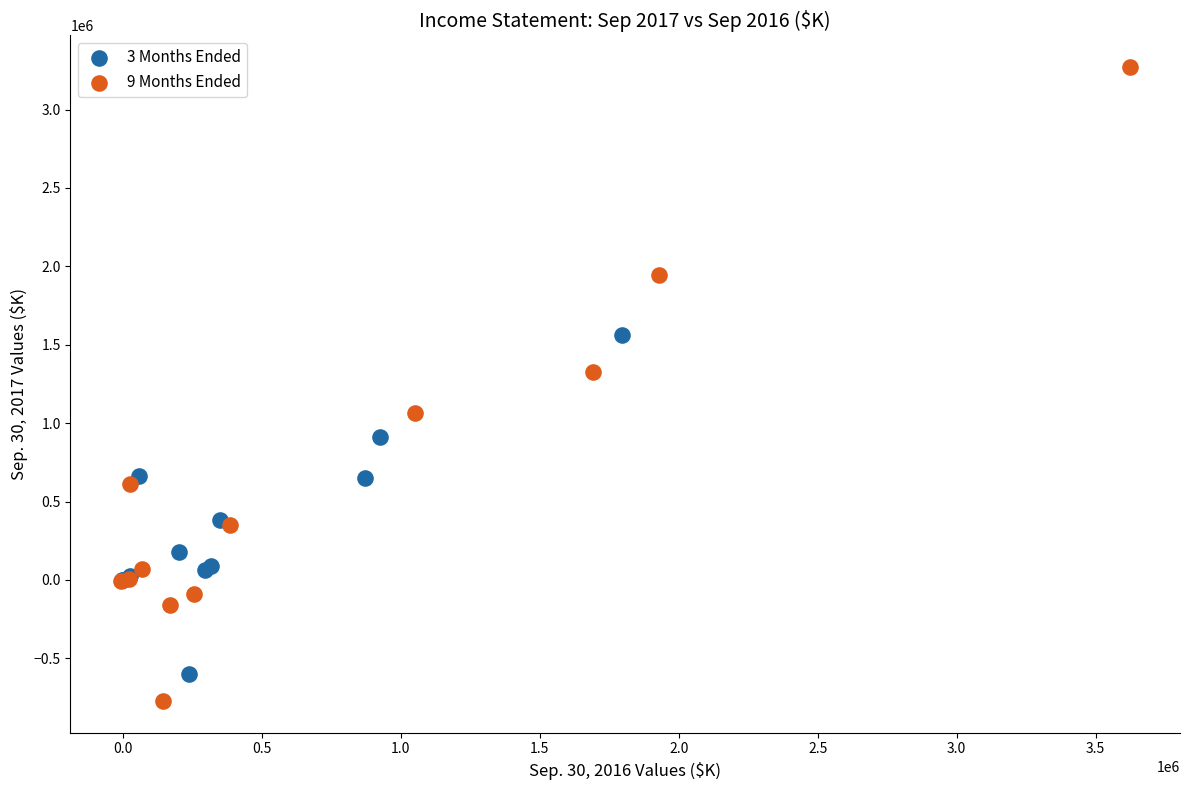

What are all the series names shown in the legend?

3 Months Ended, 9 Months Ended